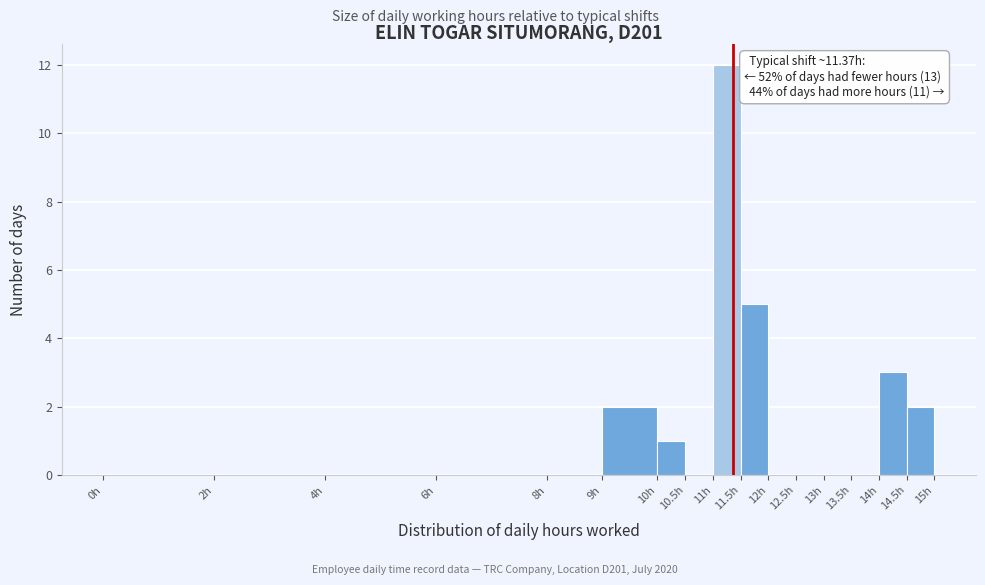

Over which range of the x-axis is the bar tallest?

11.0 to 11.5